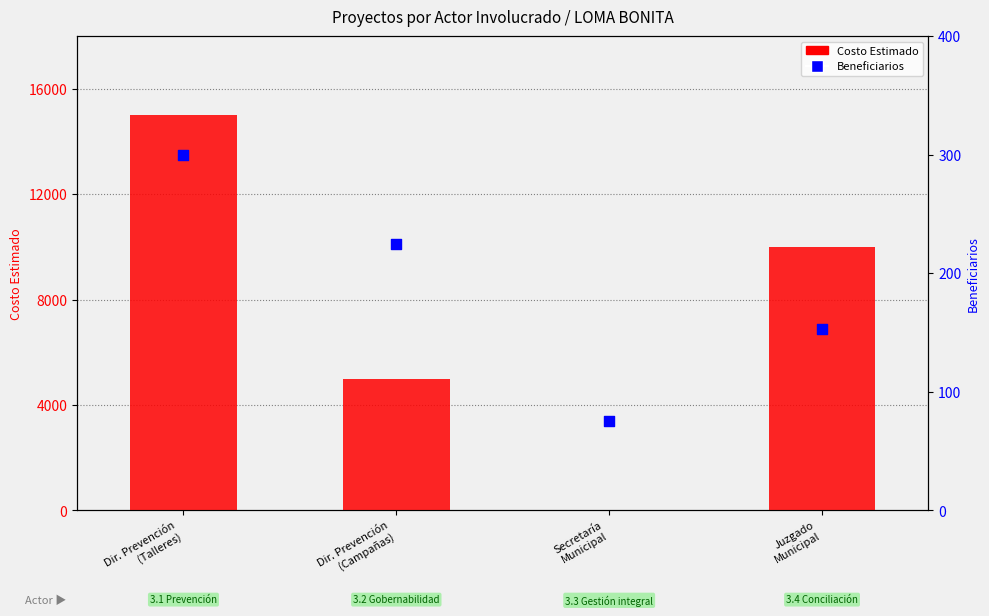

Which series has the largest Y range (max minus min)?

Costo Estimado